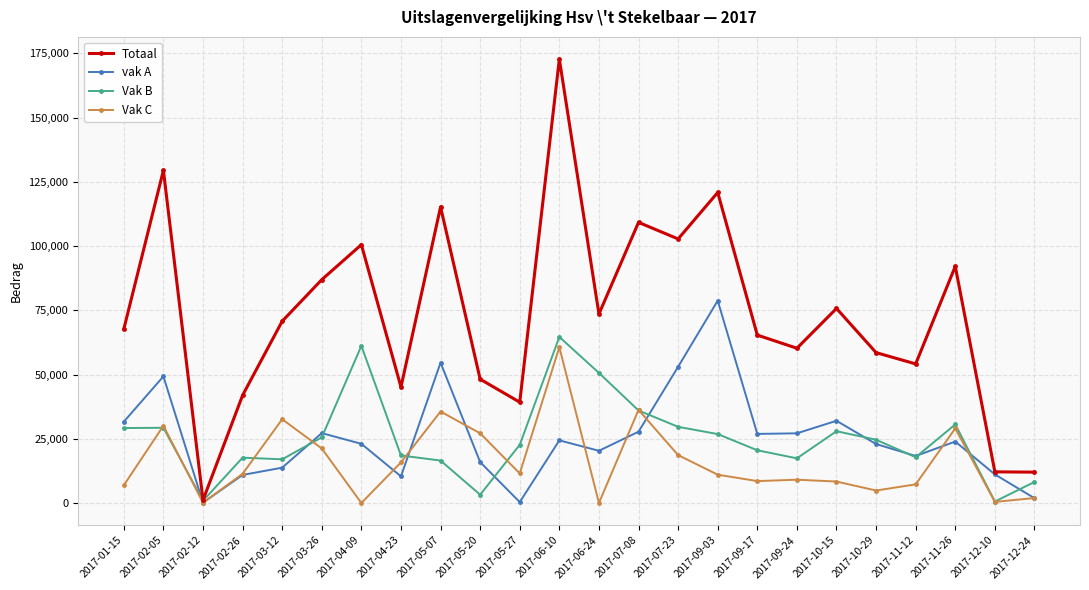

Count the number of data series in this chart.

4